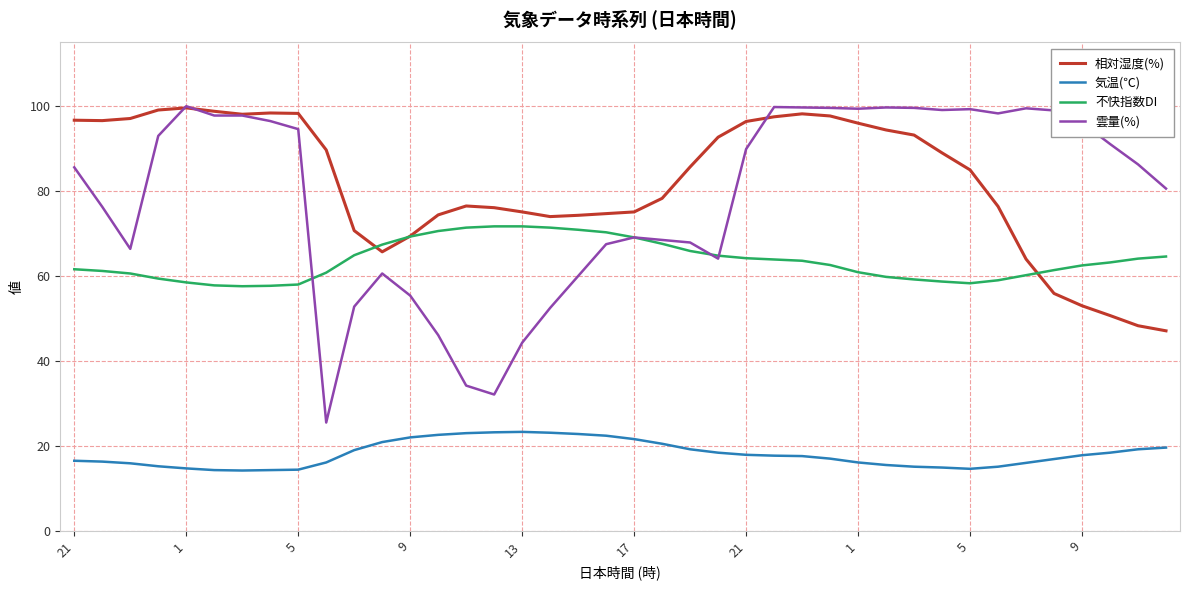

What are all the series names shown in the legend?

相対湿度(%), 気温(℃), 不快指数DI, 雲量(%)